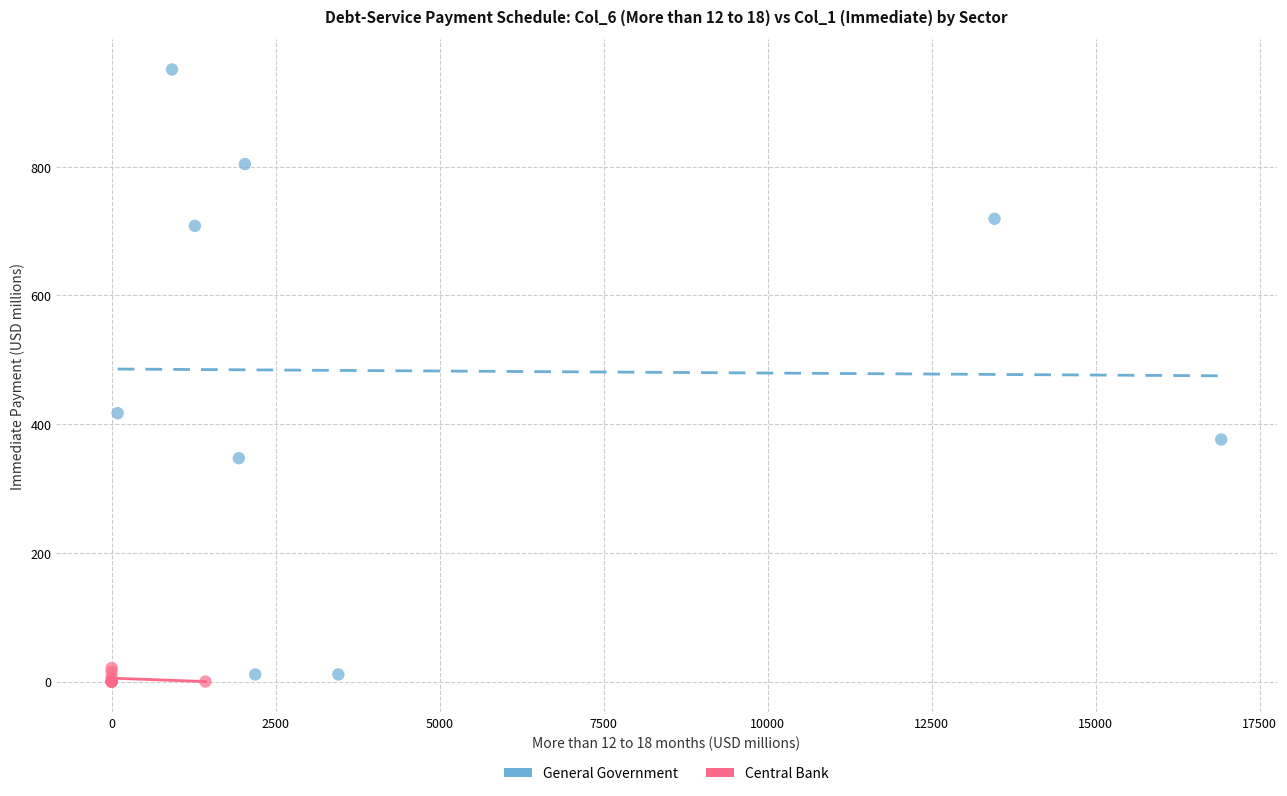

Which series reaches the minimum Y coordinate?

Central Bank